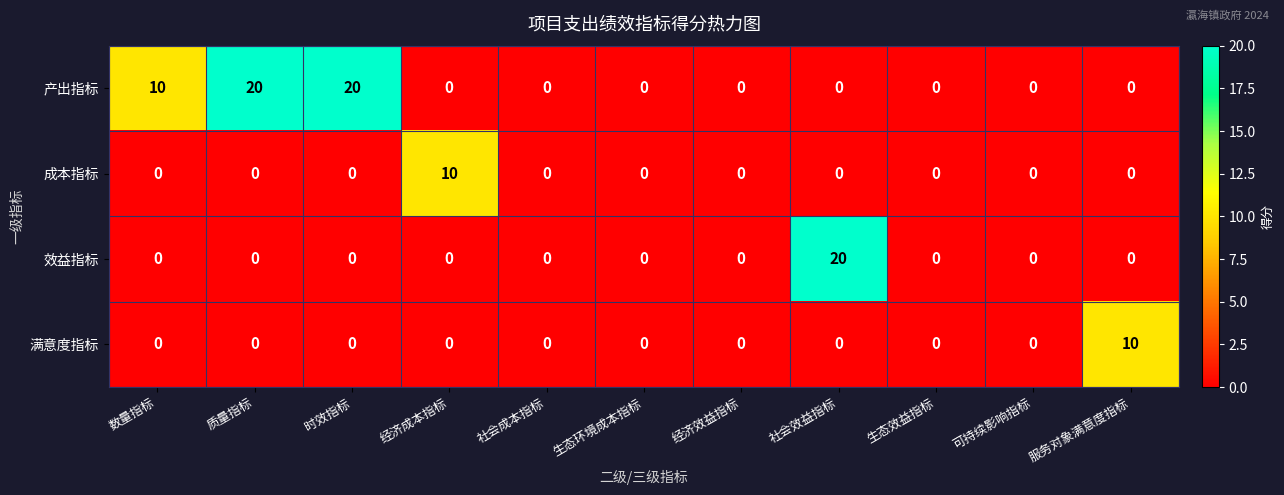

What is the average value of the 产出指标 series?

5